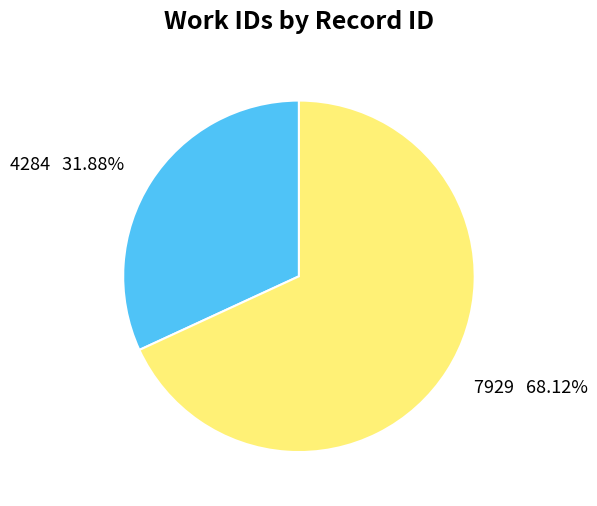

Which category has the smallest portion of the pie?

4284